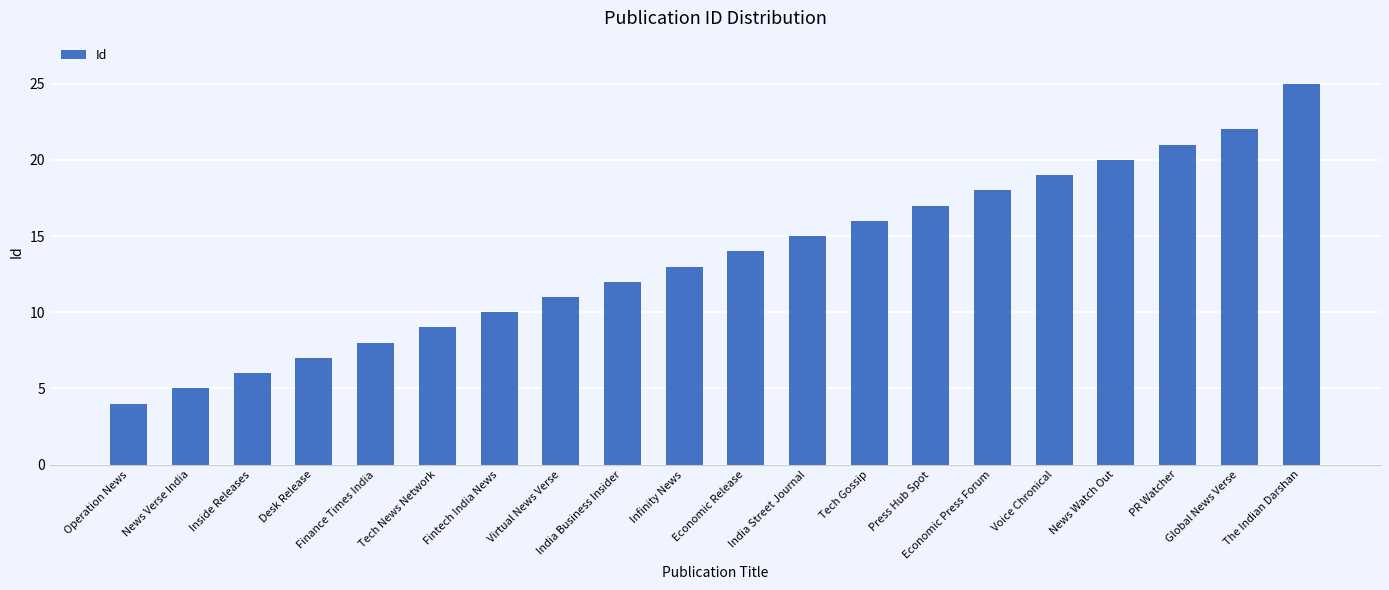

What is the label of the 18th bar from the right?

Inside Releases